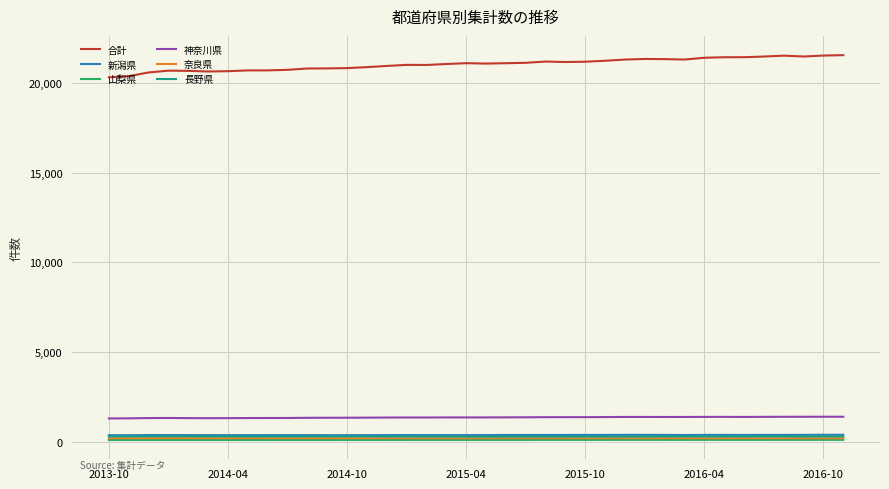

What is the lowest value of the 長野県 series?

310